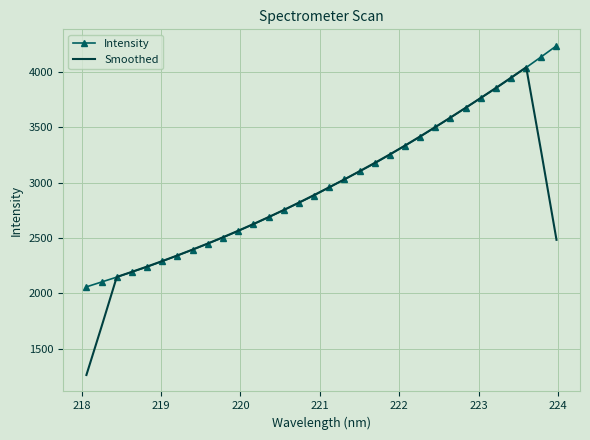

Count the number of categories in the chart.

32